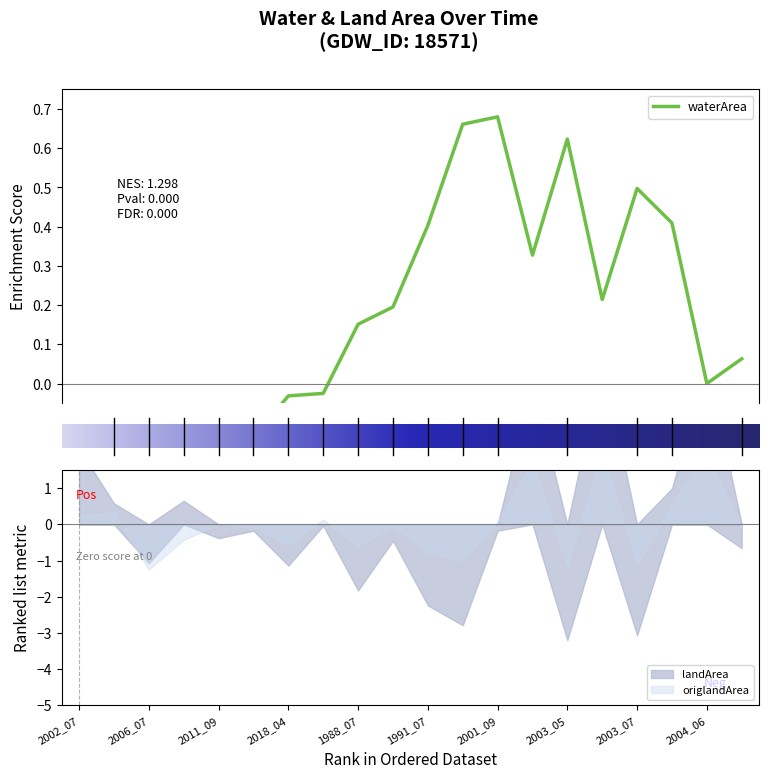

What position from the right is 2004_07?

1